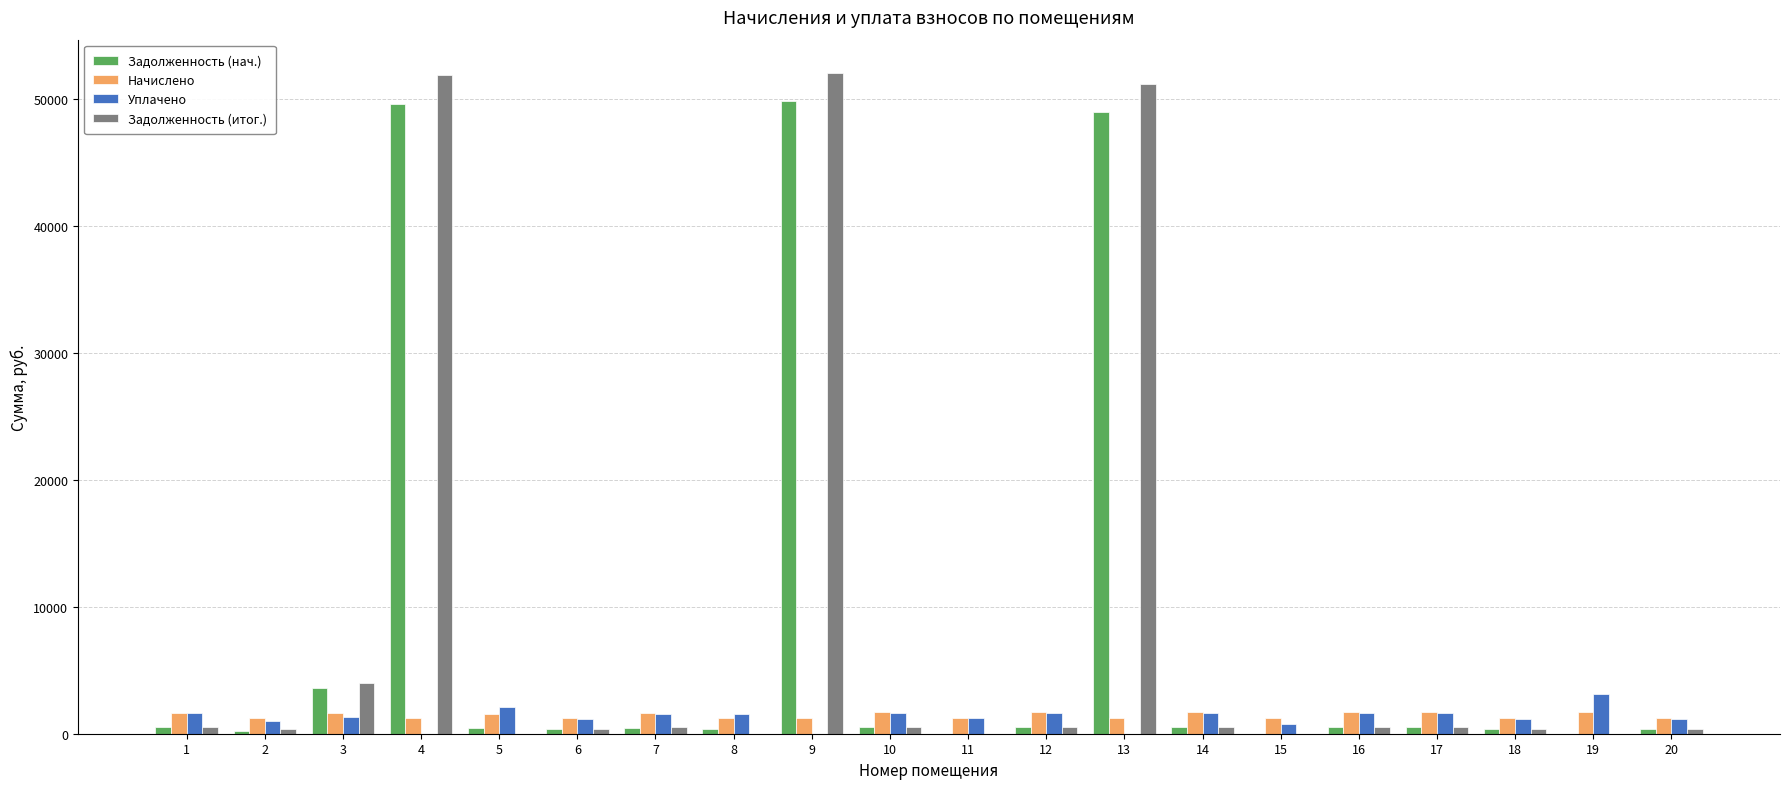

Which series changed the most between 6 and 13?

Задолженность (итог.)